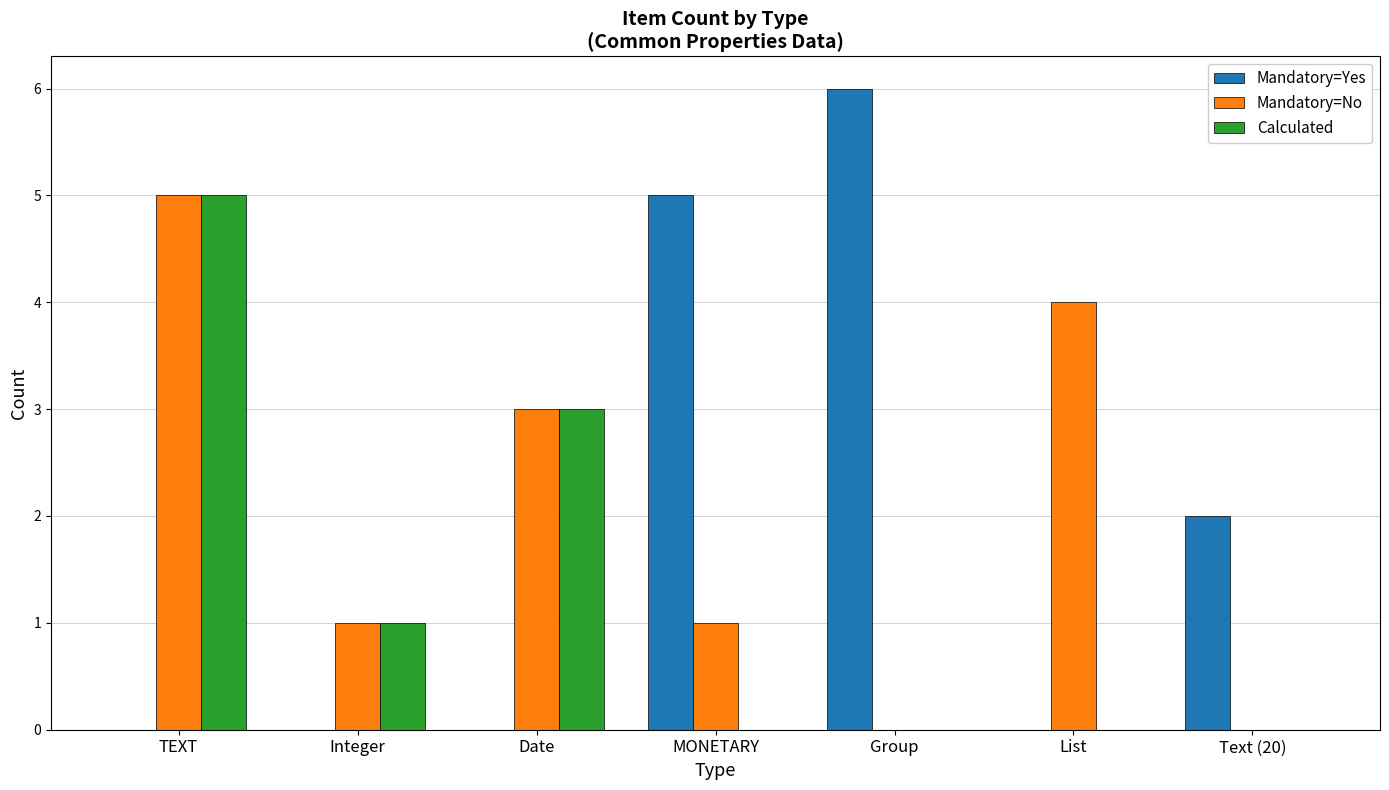

Are the bars grouped side by side (vs. stacked)?

Yes